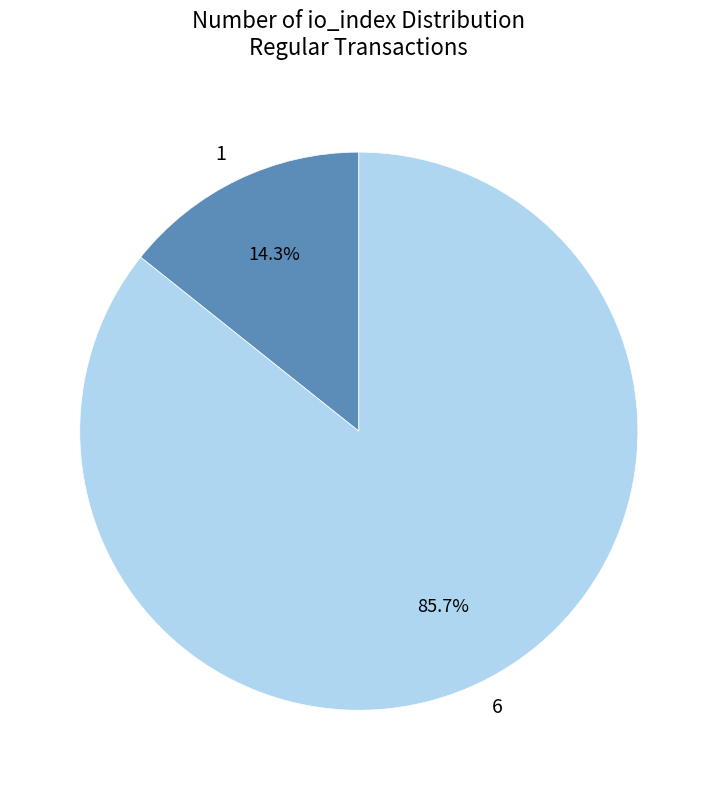

Rank the categories by value from lowest to highest.

1, 6